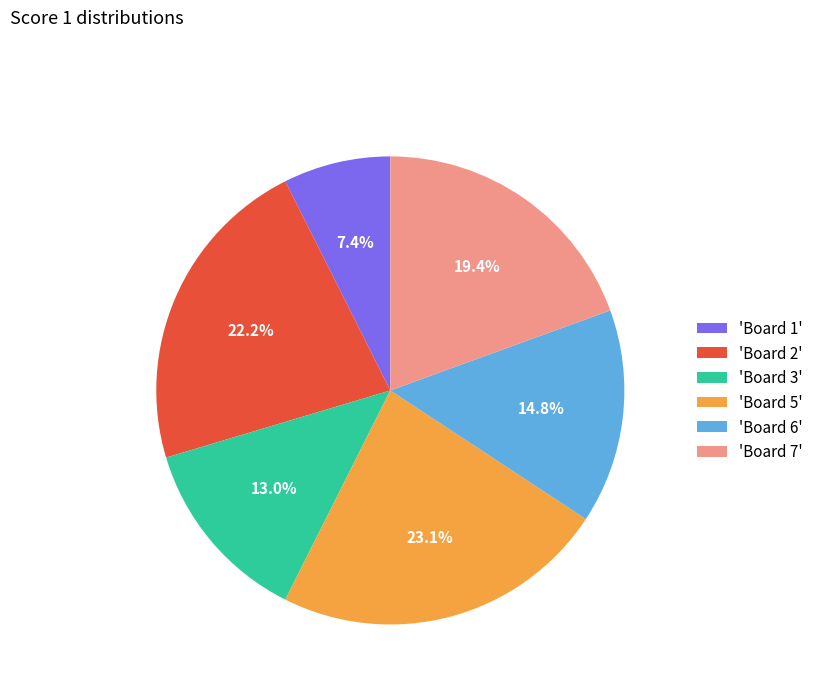

What is the smallest slice in the pie chart?

'Board 1'